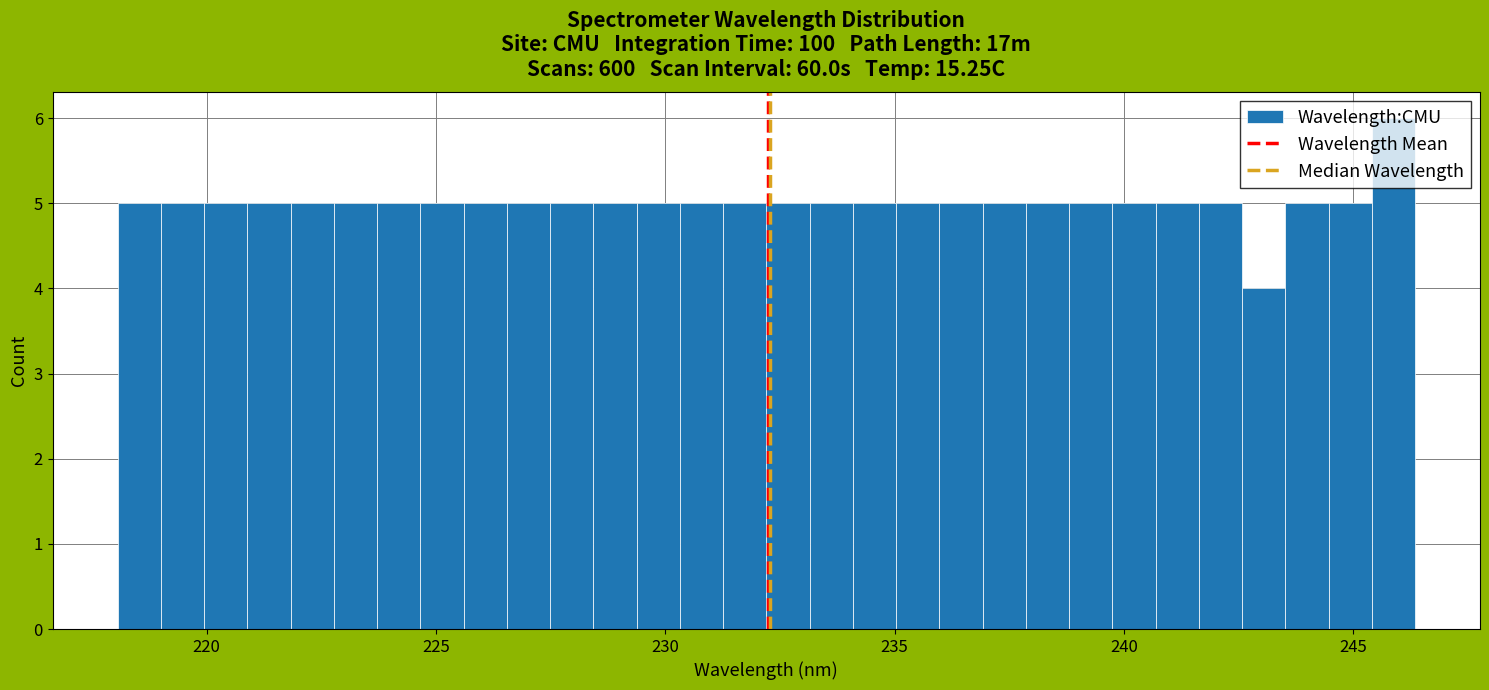

Around what value on the x-axis is the tallest bar? Give the approximate position of its centre, as read against the axis.

246.0